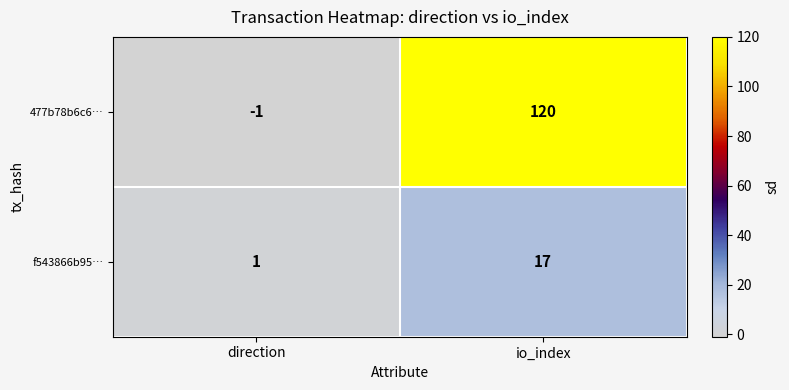

What value does the 477b78b6c6… series have at io_index, to the nearest 50?

100